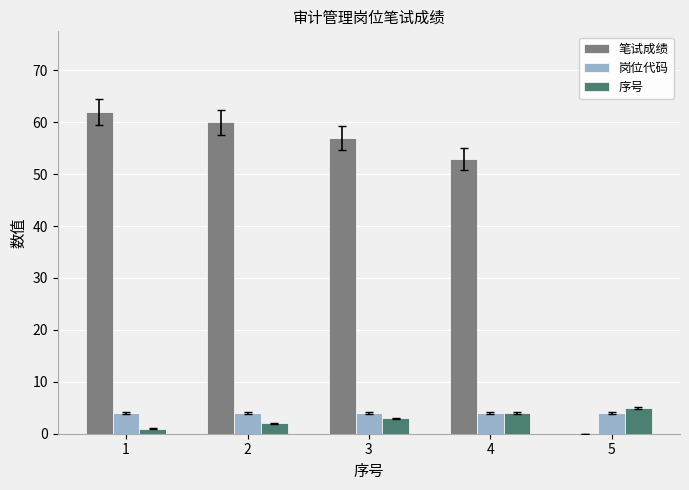

How many distinct data groups are displayed?

3